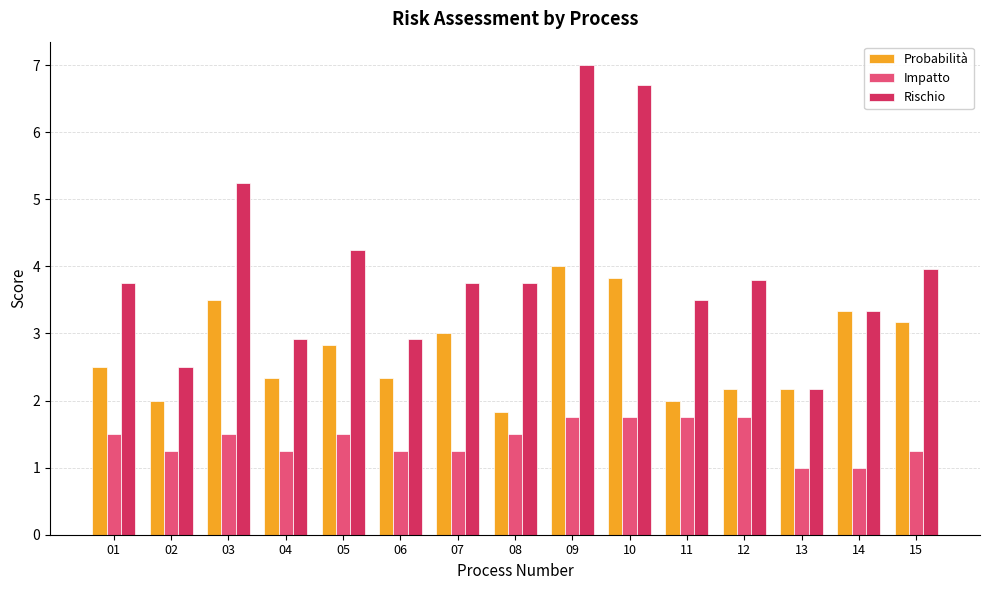

What is the sum of the Probabilità values at 08 and 13?

4.0